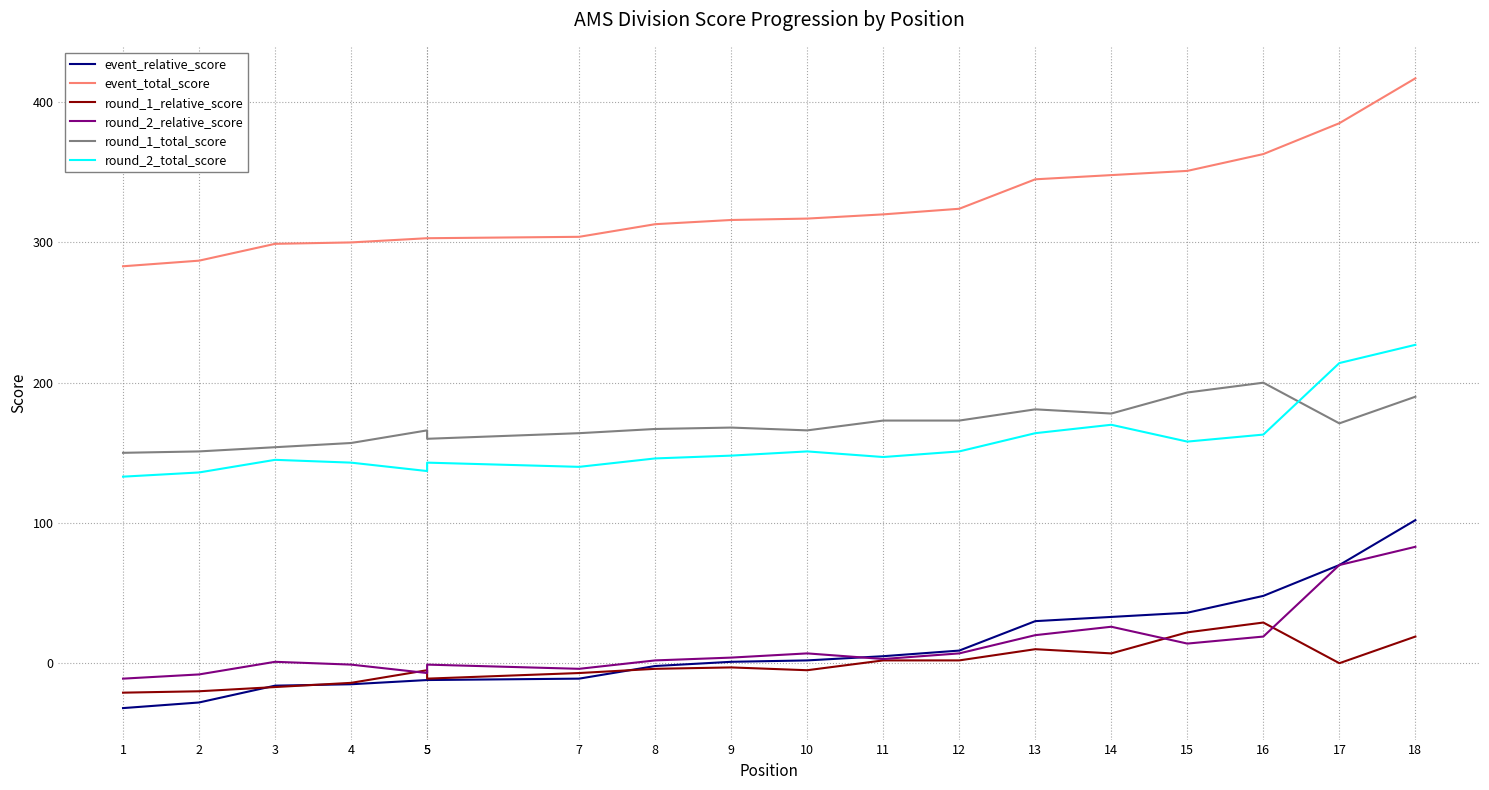

What is the highest value of the round_1_total_score series?

200